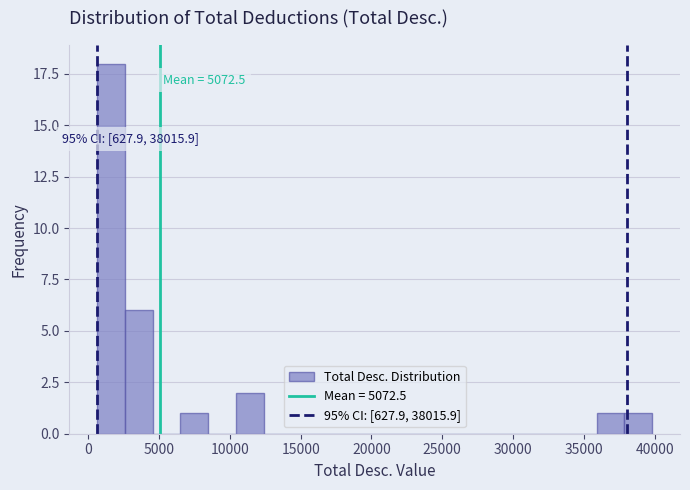

Read against the x-axis, roughly where is the centre of the tallest bar?

1500